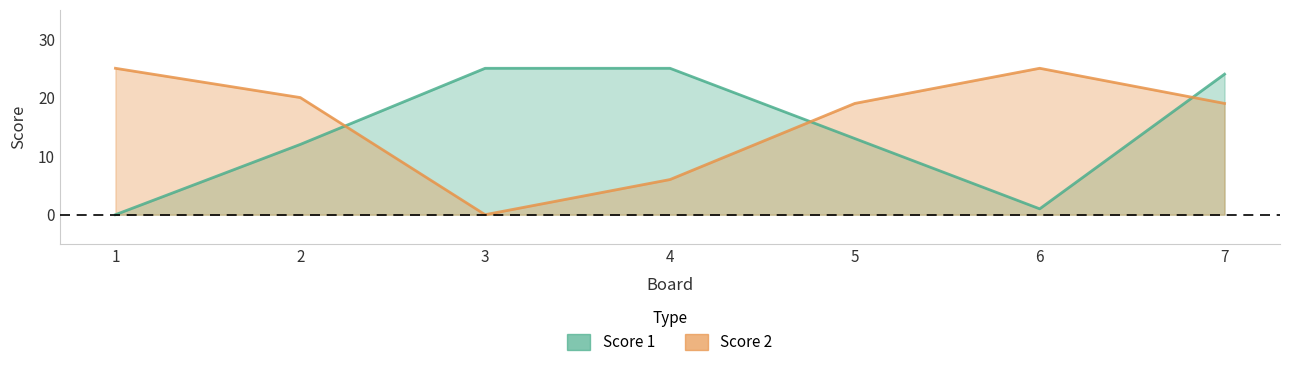

List the series in order of their overall mean, highest first.

Score 2, Score 1